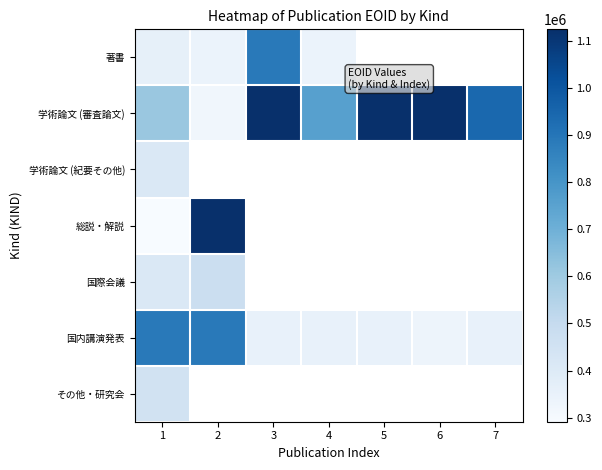

At which label does 学術論文 (審査論文) reach its minimum?

2